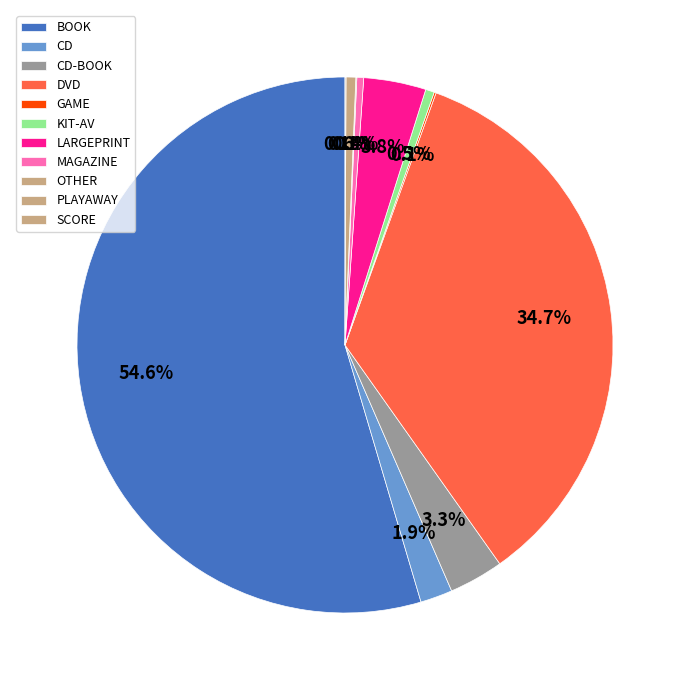

True or false: GAME accounts for 0% of the total.

True